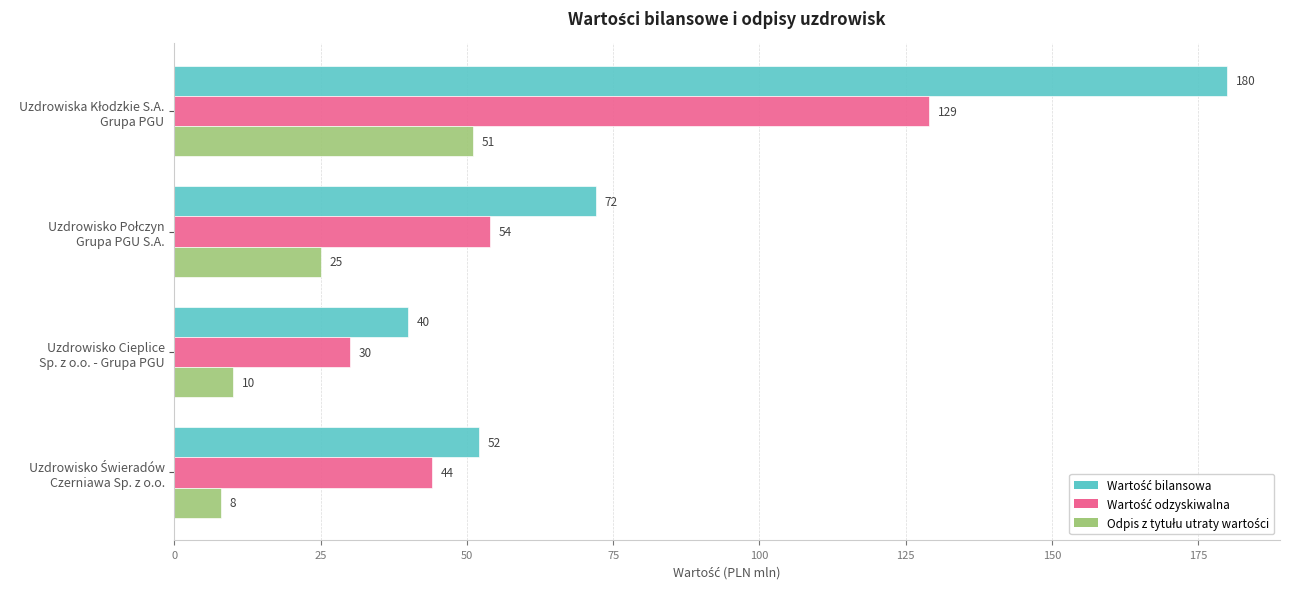

What is the maximum value shown in the chart?

180